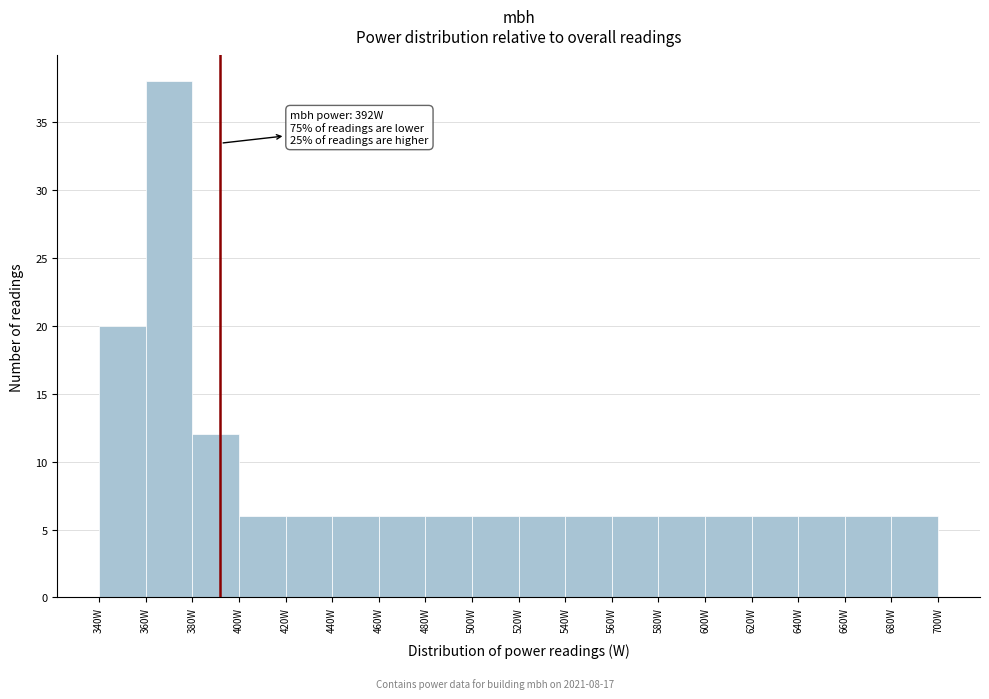

Which range on the x-axis has the tallest bar?

360 to 380